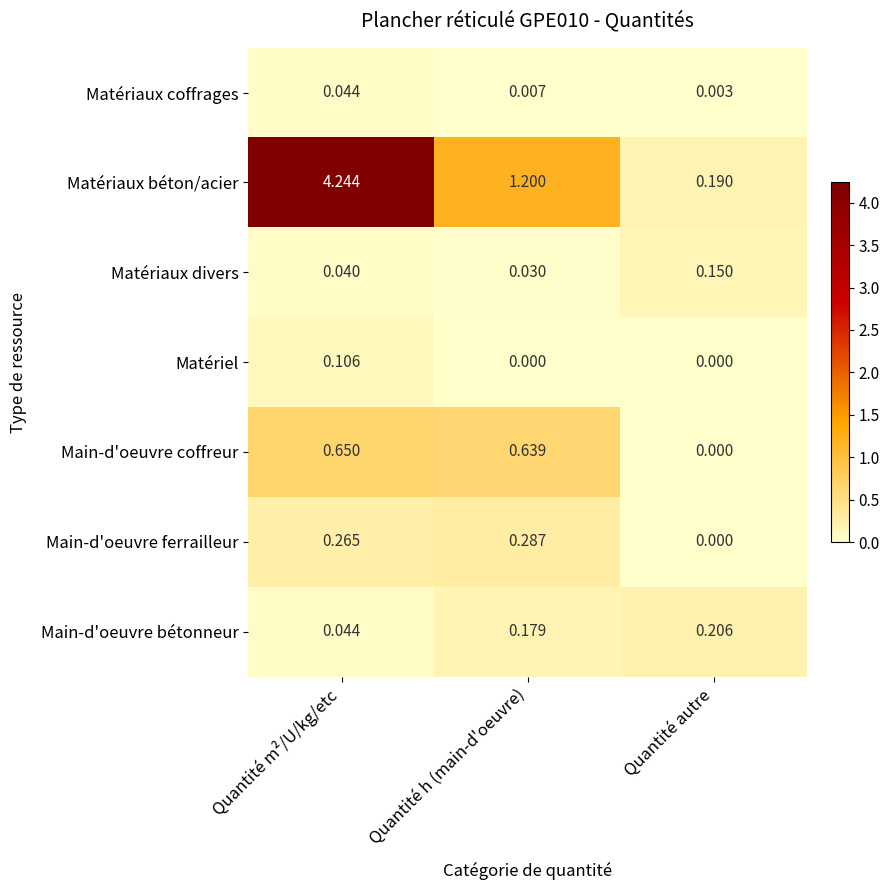

Which series has the largest total across all categories?

Matériaux béton/acier